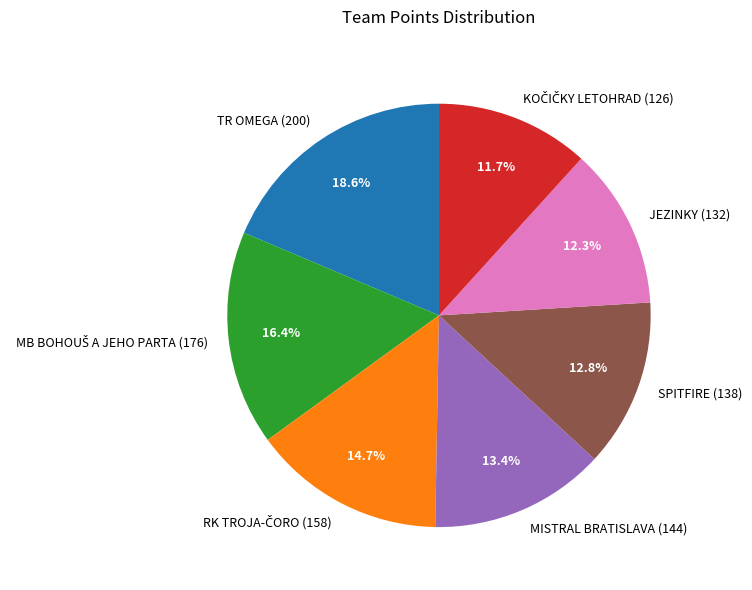

Is there any slice that represents more than half of the pie?

No